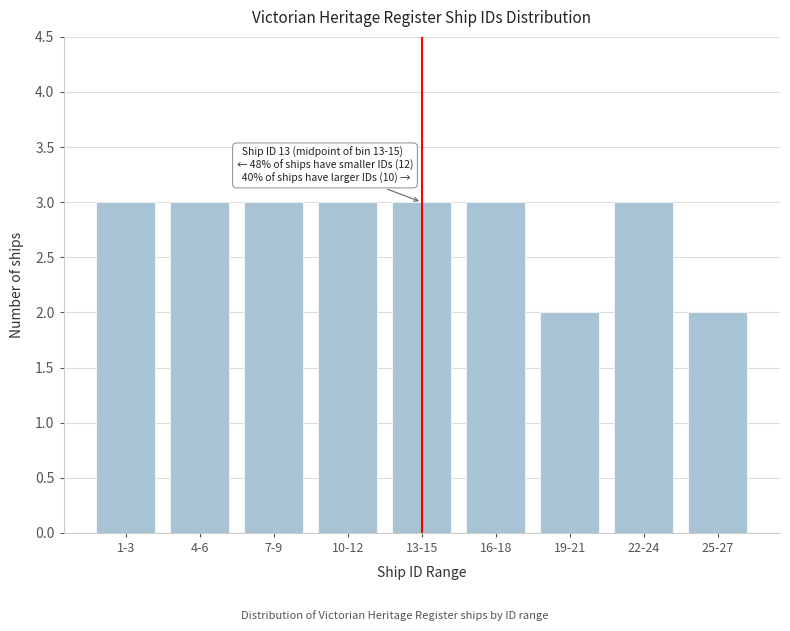

Reading right to left, extract all data points from this chart.

25-27=2	22-24=3	19-21=2	16-18=3	13-15=3	10-12=3	7-9=3	4-6=3	1-3=3